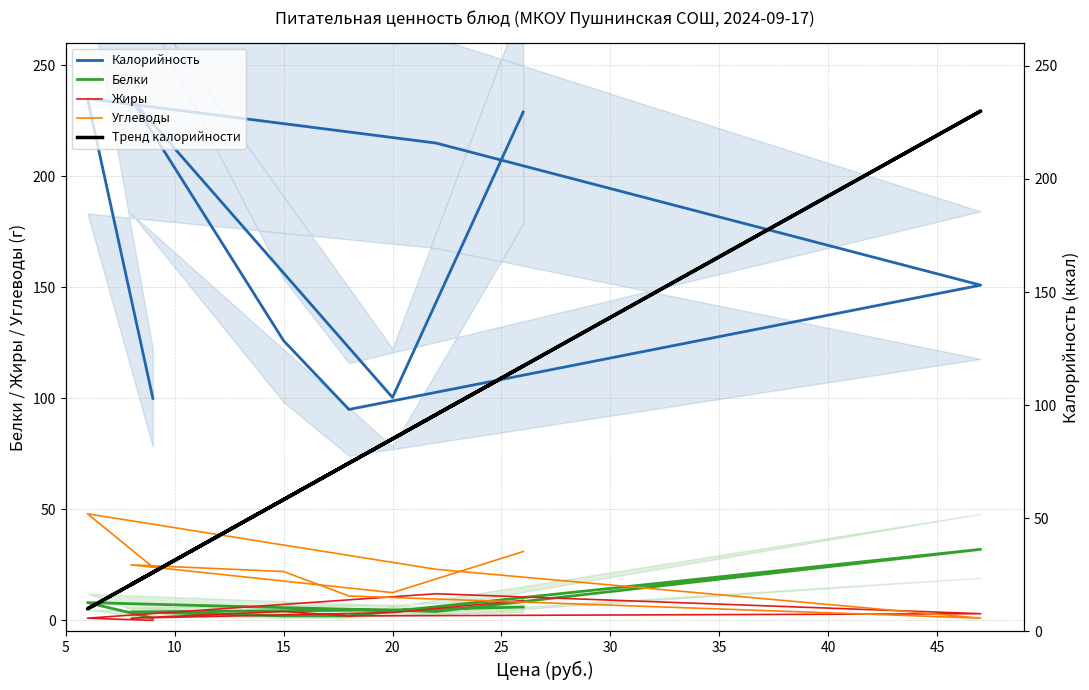

Which series has the largest total across all categories?

Калорийность